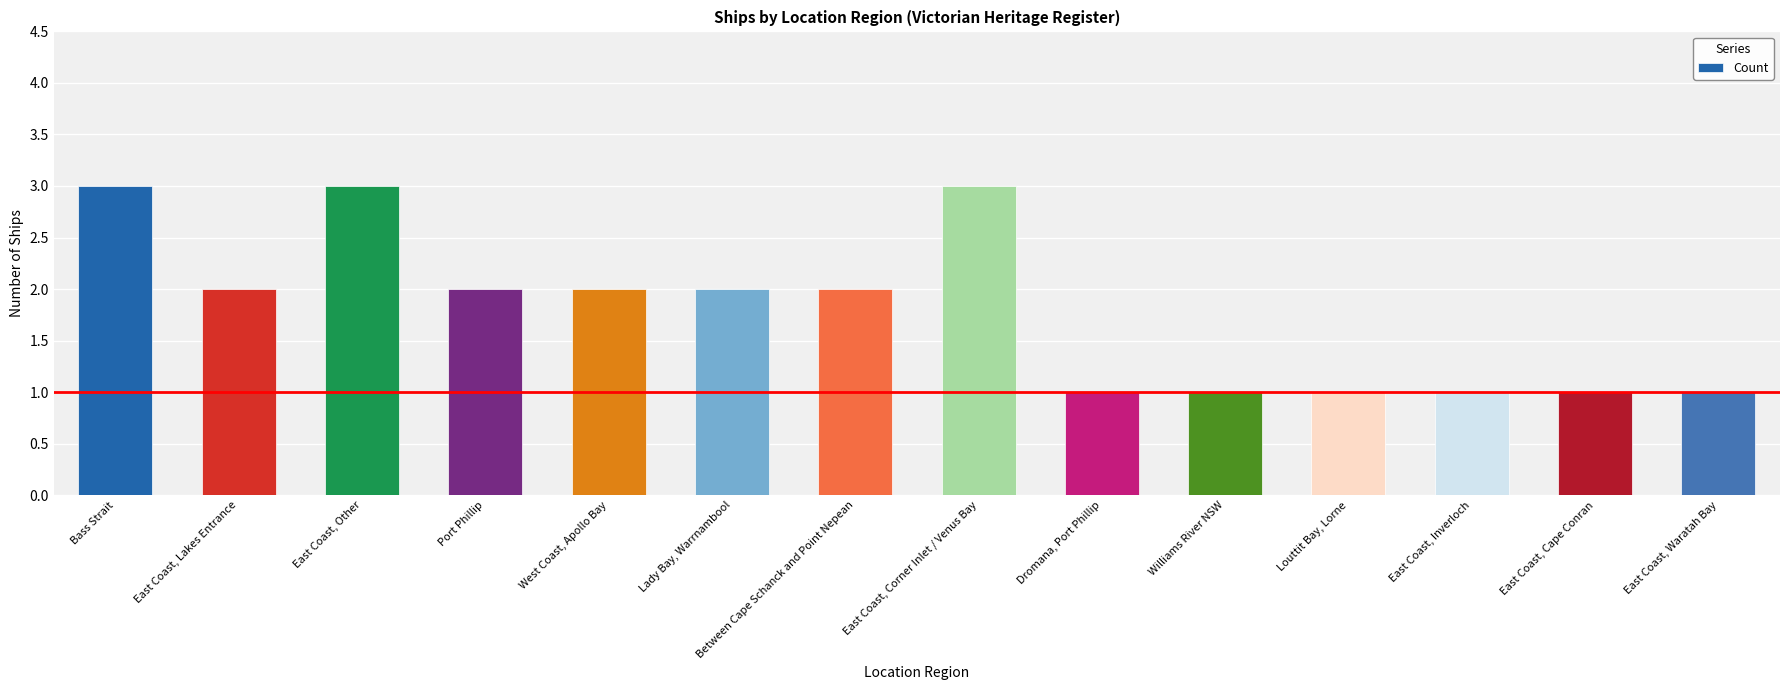

Reading left to right, extract all data points from this chart.

3	2	3	2	2	2	2	3	1	1	1	1	1	1